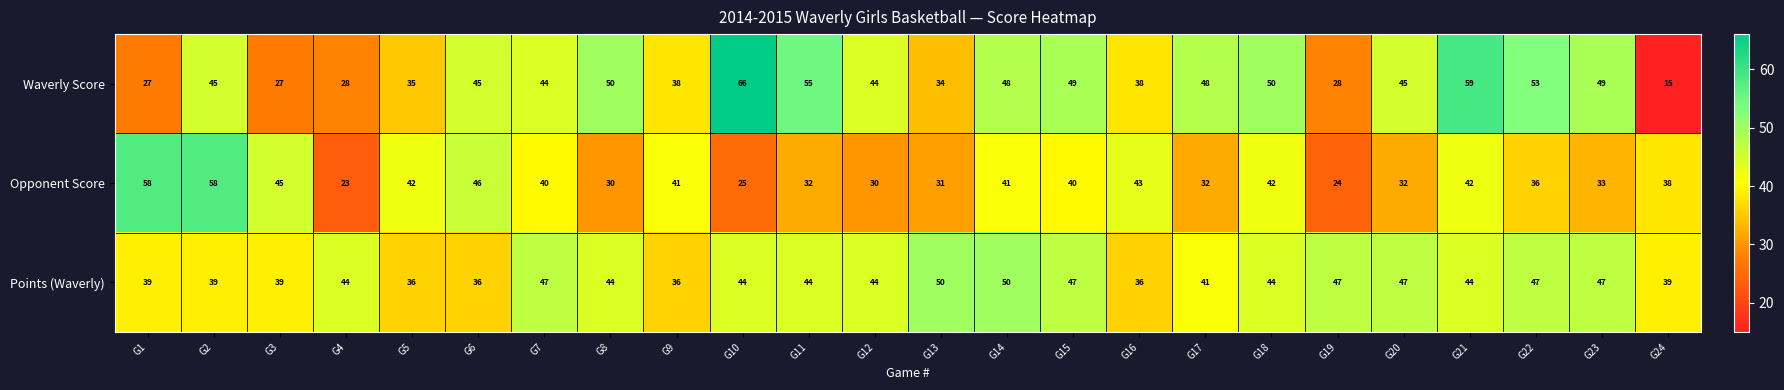

At which category does the chart reach its peak across all series?

G10